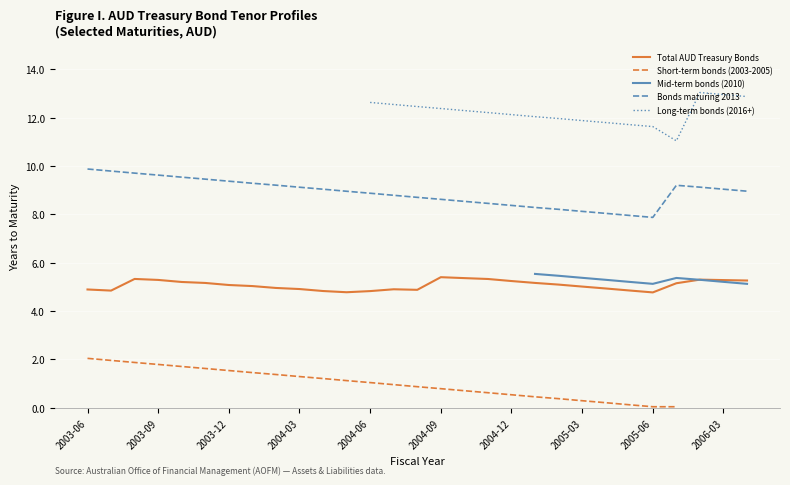

What is the maximum value for Total AUD Treasury Bonds?

5.4